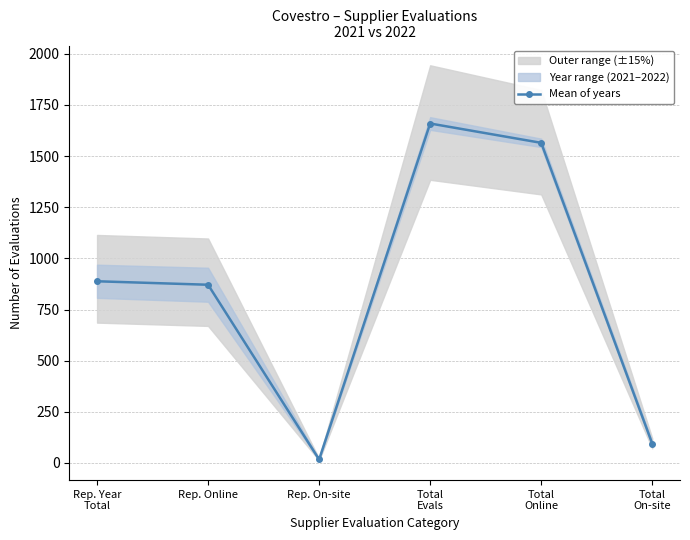

Reading right to left, list all the values displayed in this chart.

Total
On-site=94.5	Total
Online=1564.5	Total
Evals=1659.0	Rep. On-site=17.0	Rep. Online=871.0	Rep. Year
Total=888.0